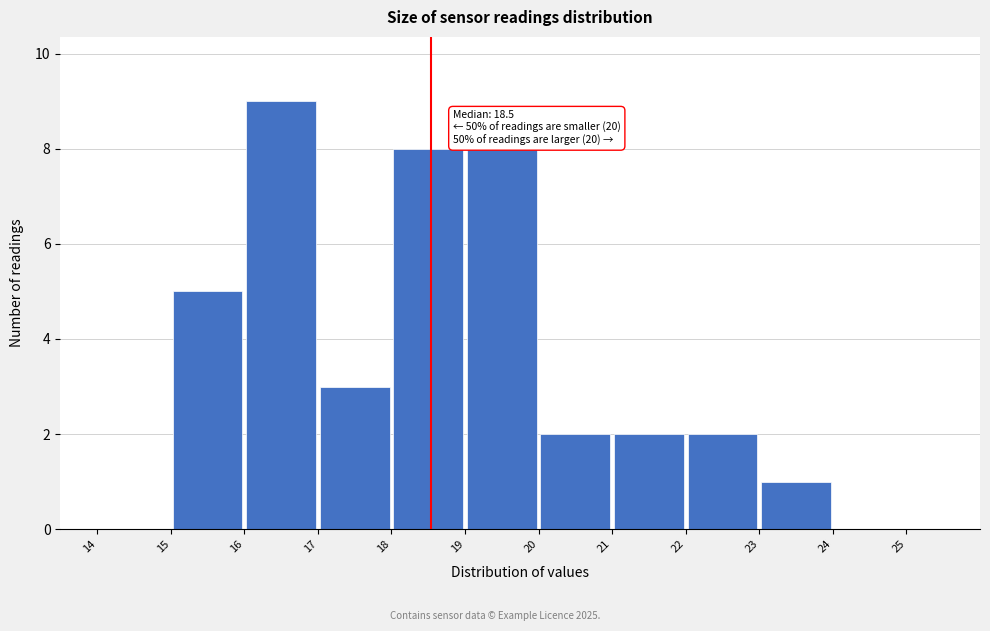

Which range on the x-axis has the tallest bar?

16 to 17